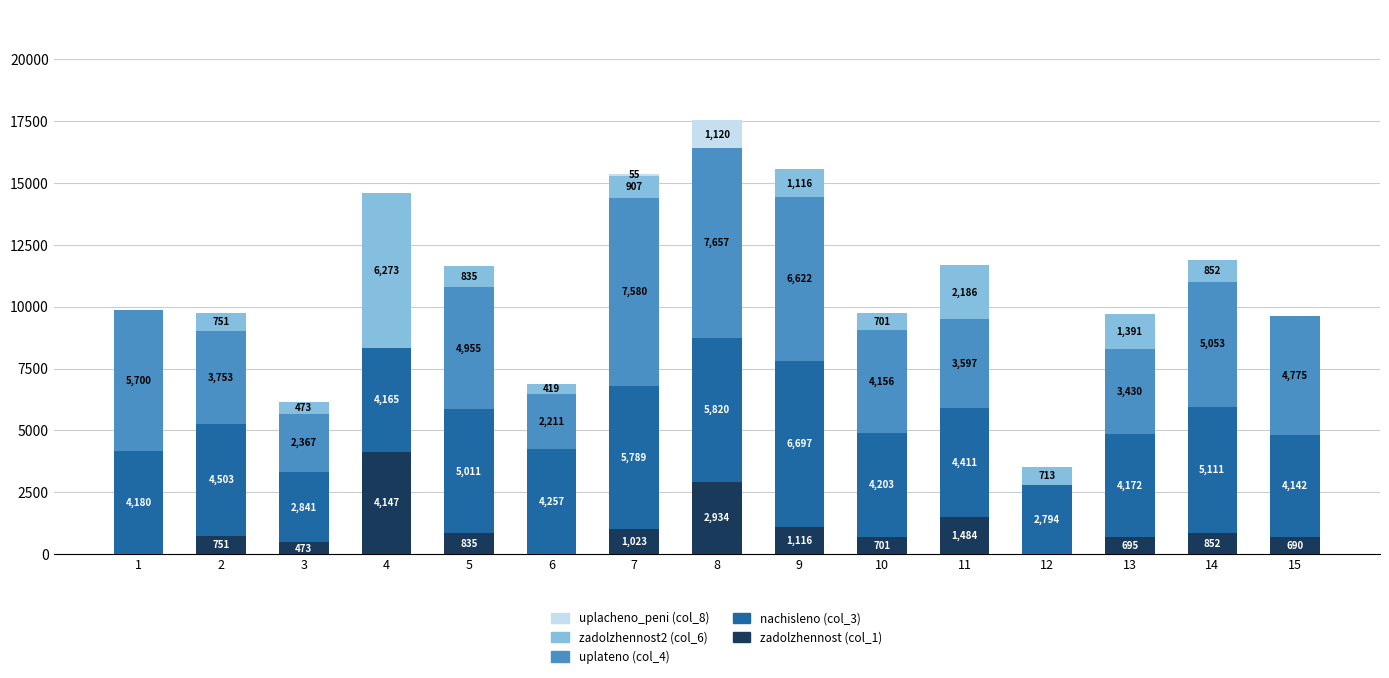

How many values in the zadolzhennost (col_1) series exceed 750?

8